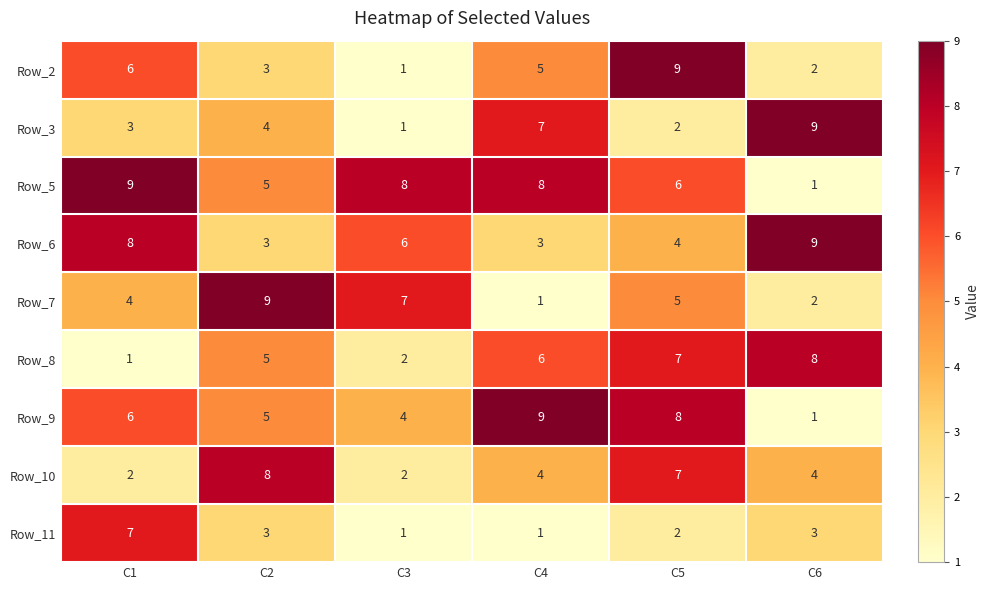

The value of Row_10 at C3 is 2. True or false?

True